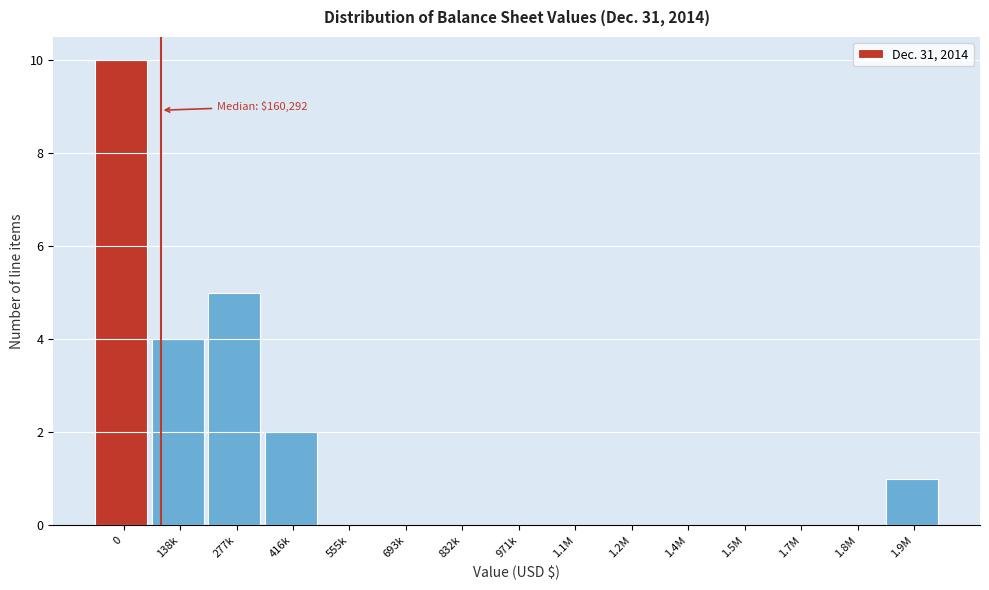

Reading left to right, extract all data points from this chart.

0=10	138k=4	277k=5	416k=2	555k=0	693k=0	832k=0	971k=0	1.1M=0	1.2M=0	1.4M=0	1.5M=0	1.7M=0	1.8M=0	1.9M=1